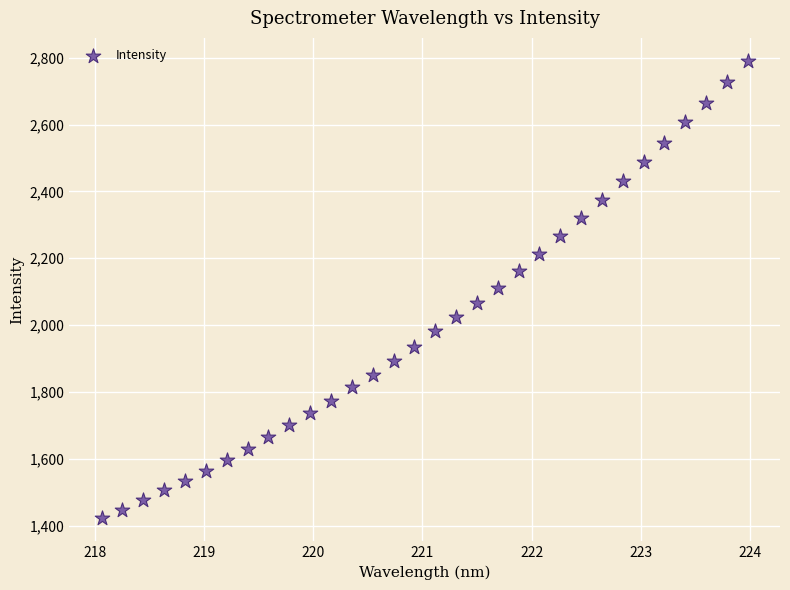

What is the range of X values (max minus min)?

5.9